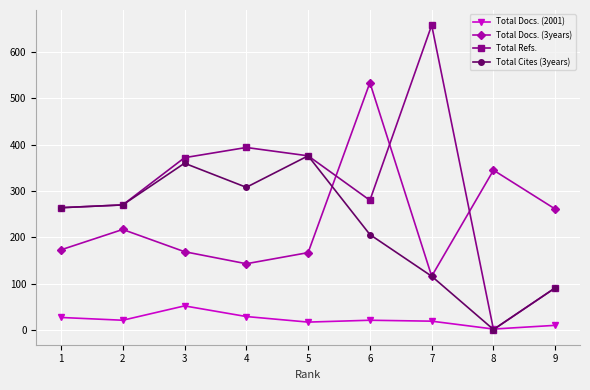

What is the value of the Total Docs. (3years) point at the 4th from the left?

143